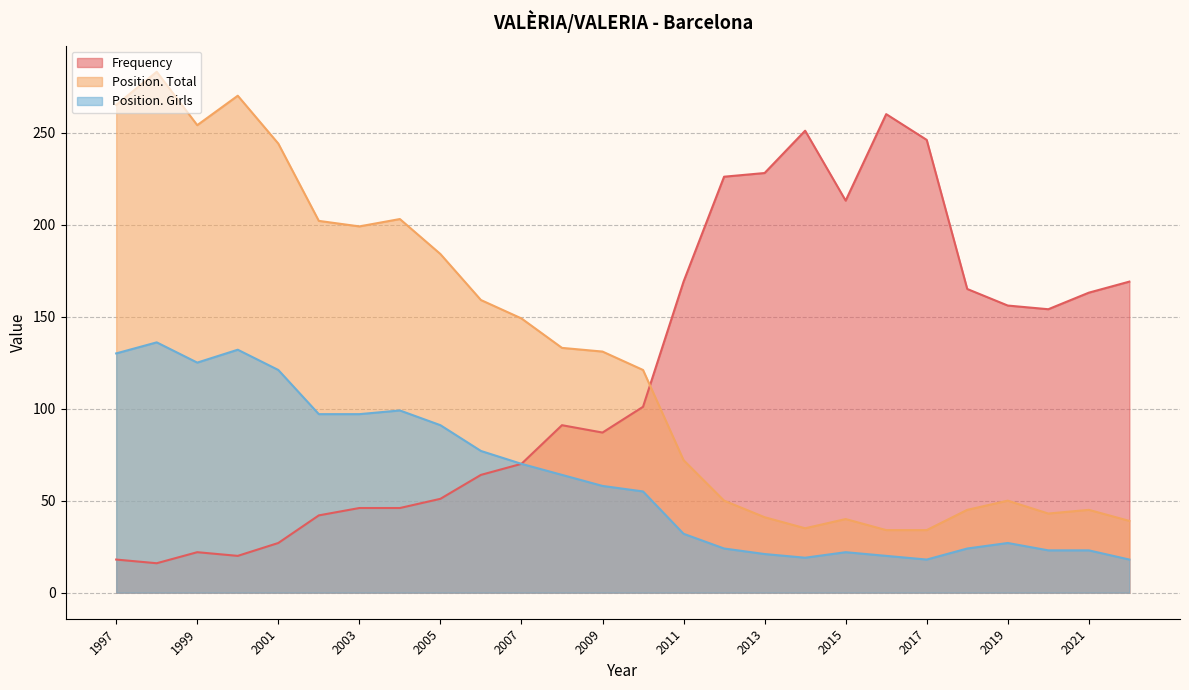

What is the average value of the Frequency series?

119